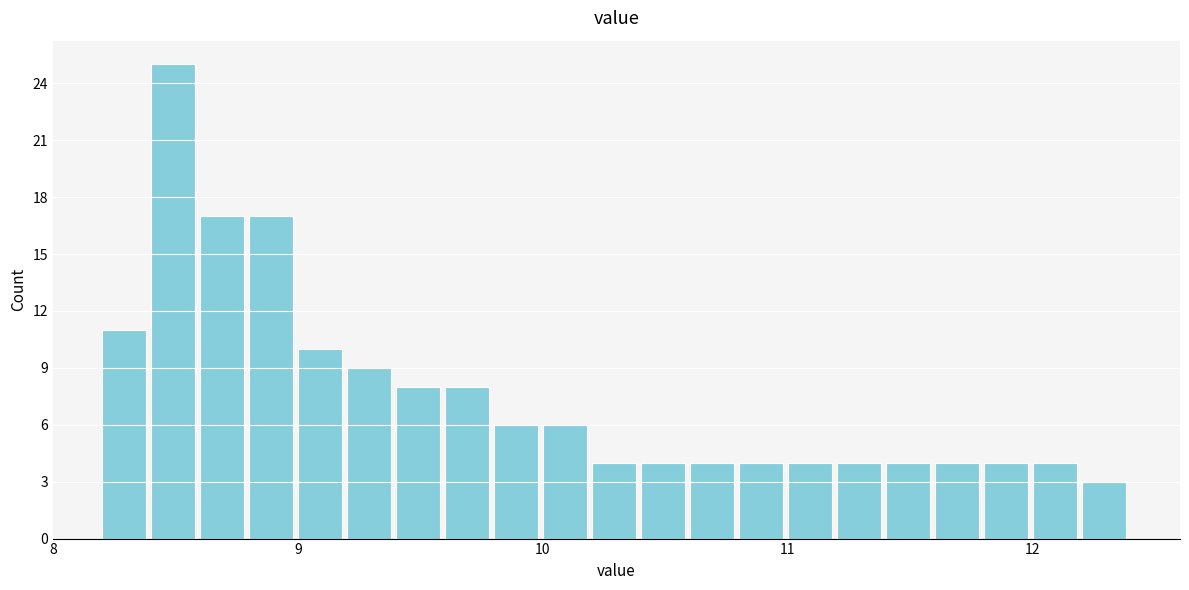

Around what value on the x-axis is the tallest bar? Give the approximate position of its centre, as read against the axis.

8.5